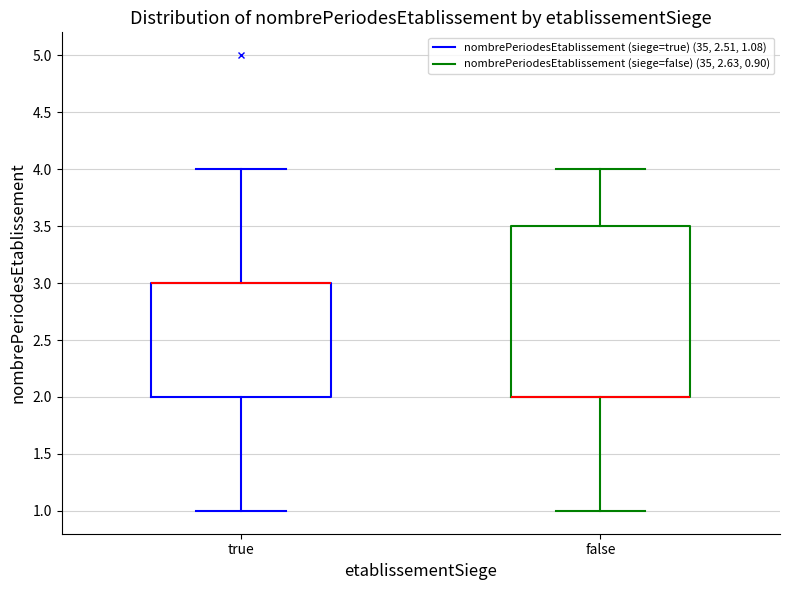

Which box is the tallest, from its lower edge to its upper edge?

false